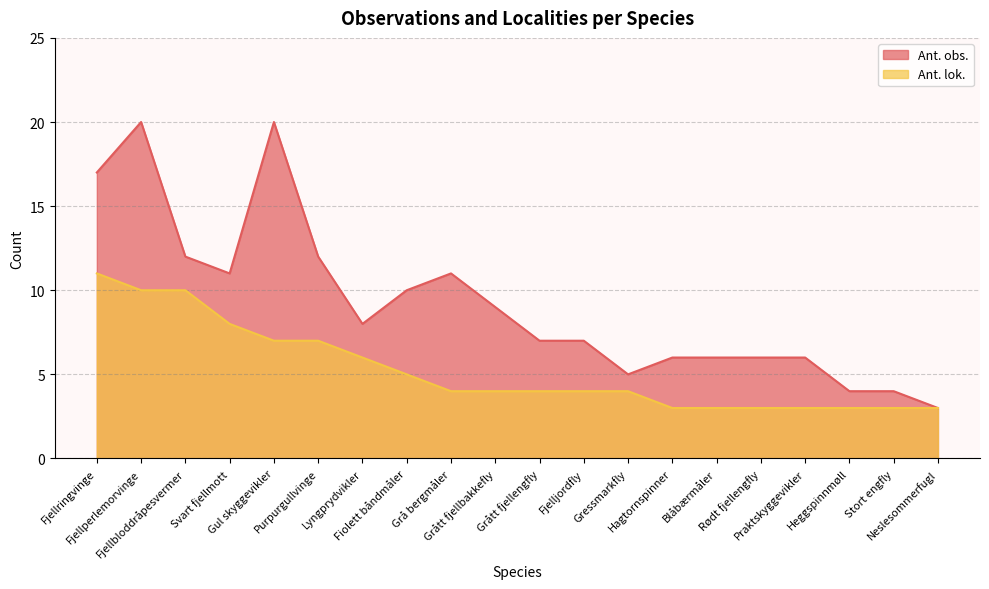

True or false: Ant. obs. has a value of 1 at Neslesommerfugl.

False